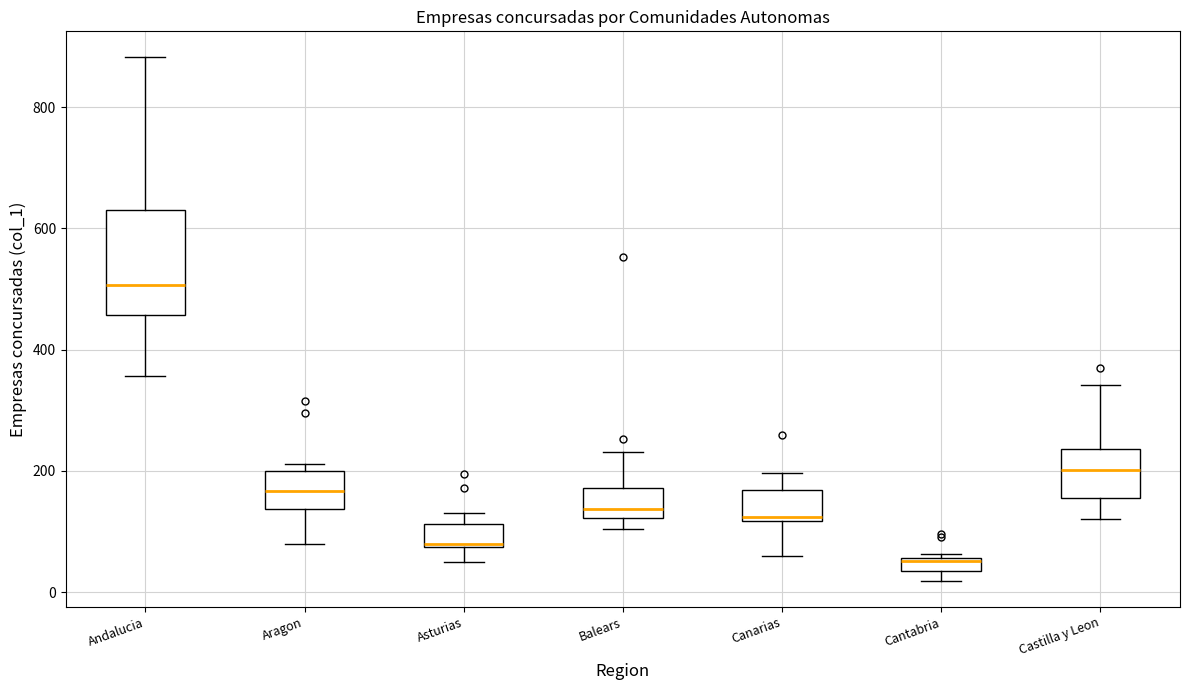

Where does the median line of the box for Aragon sit on the y-axis? The values are not printed on the chart, so give them approximately, as read against the axis.

160